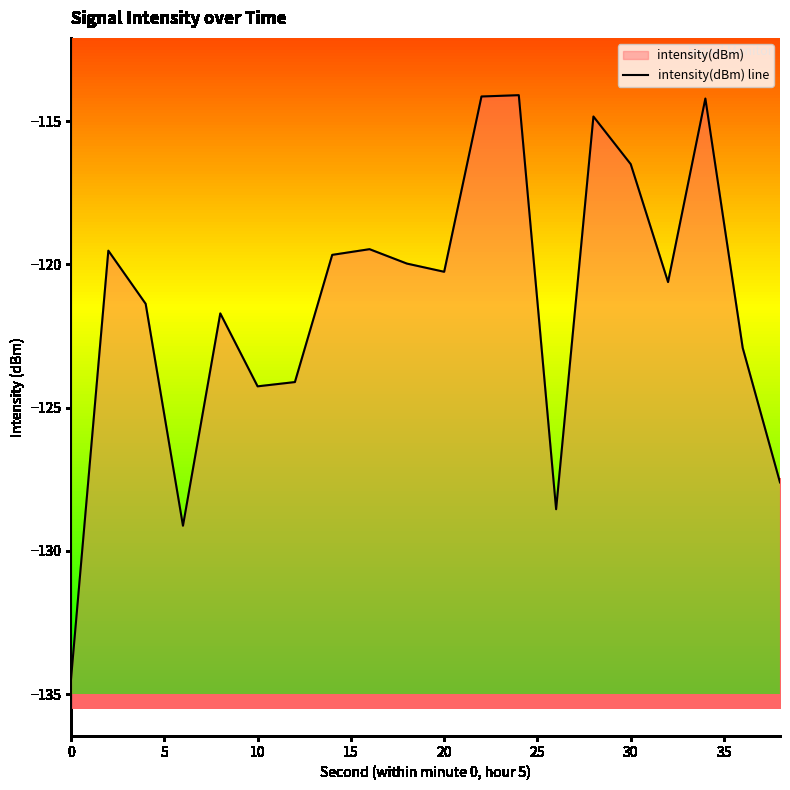

The chart shows a value of -77.2 at 16. True or false?

False